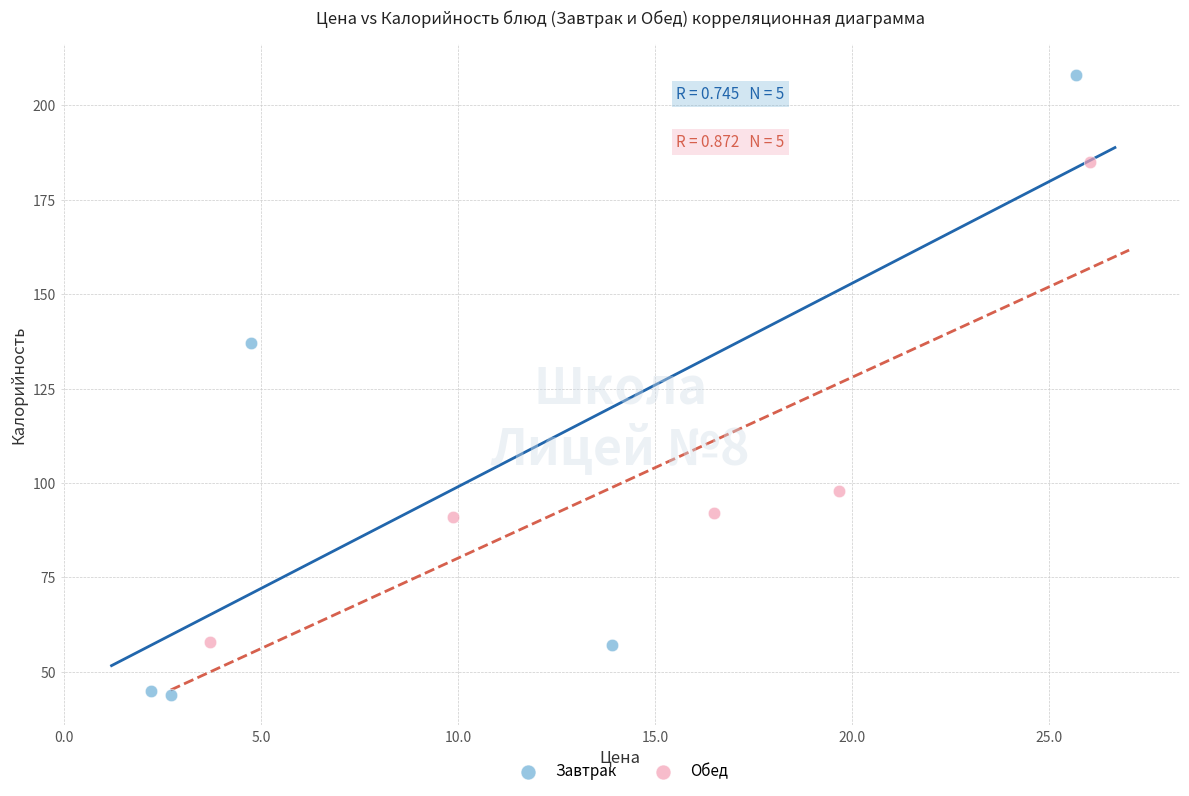

Which series reaches the maximum Y coordinate?

Завтрак